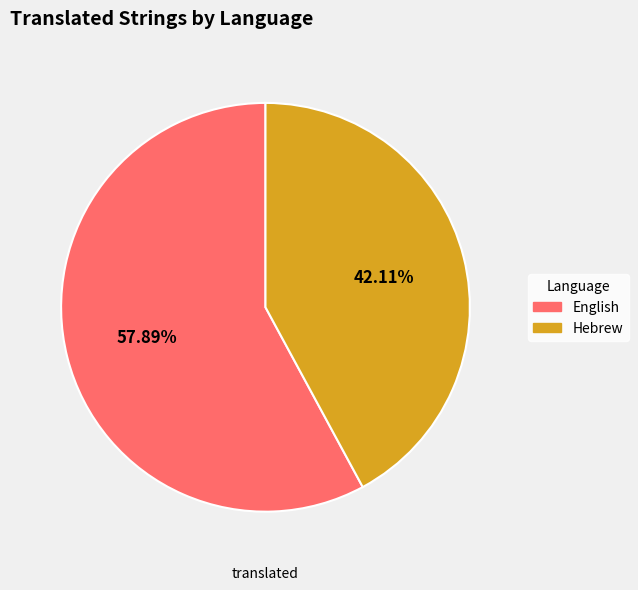

How many slices are in this pie chart?

2